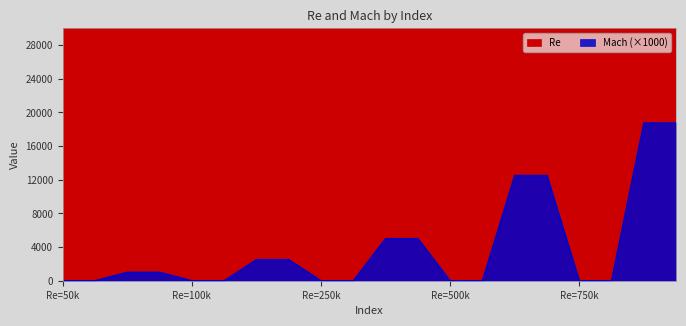

What is the value of the Mach_scaled point at the 19th from the left?

18750